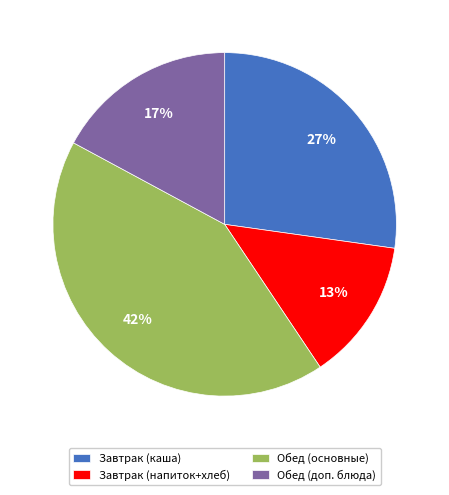

Which slice is the smallest?

Завтрак (напиток+хлеб)